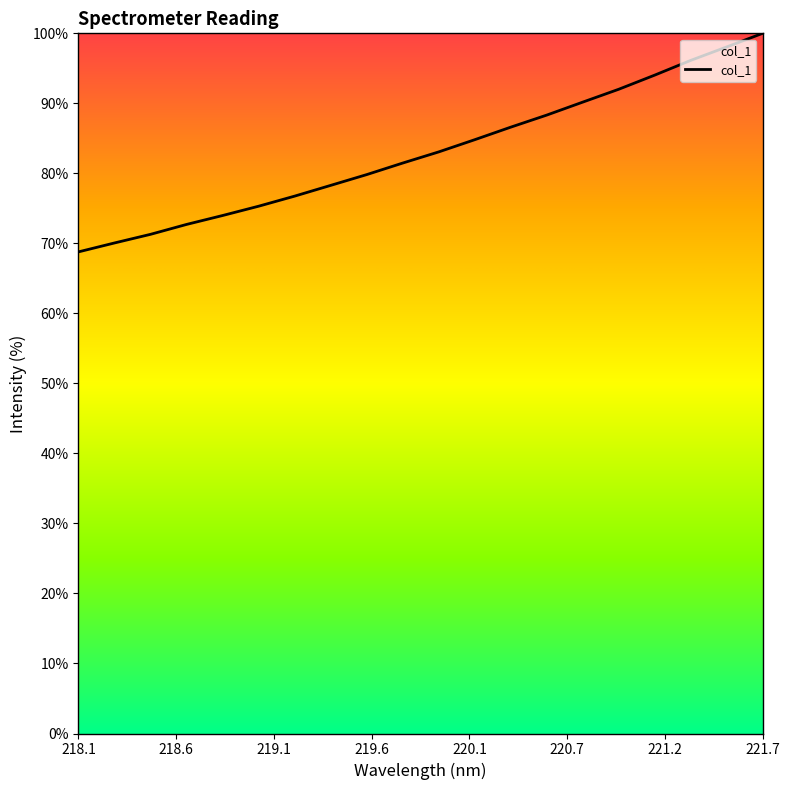

What is the difference between the maximum and minimum values?

31.2